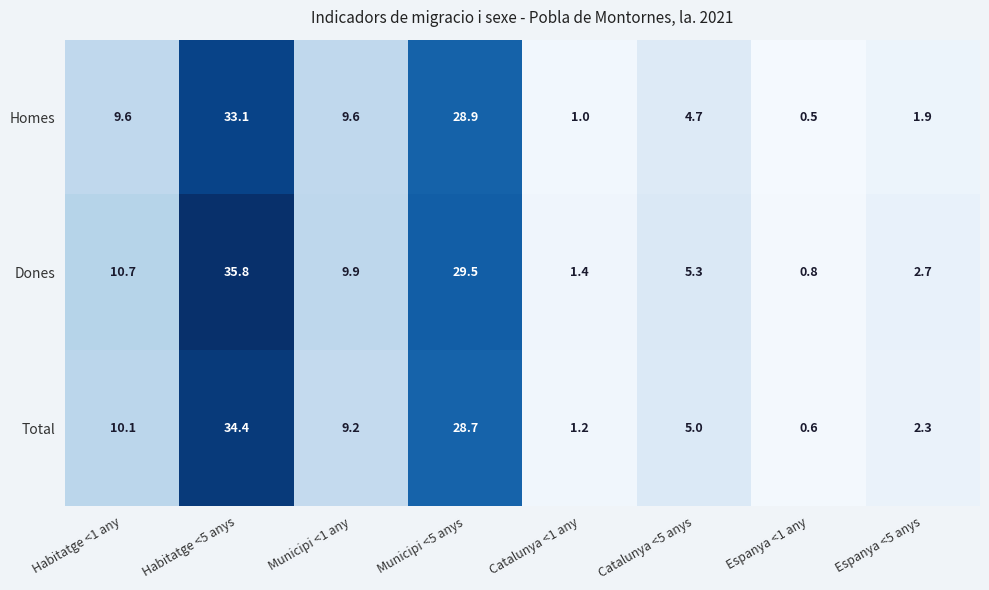

The Total series shows 0.6 at Espanya <1 any. True or false?

True